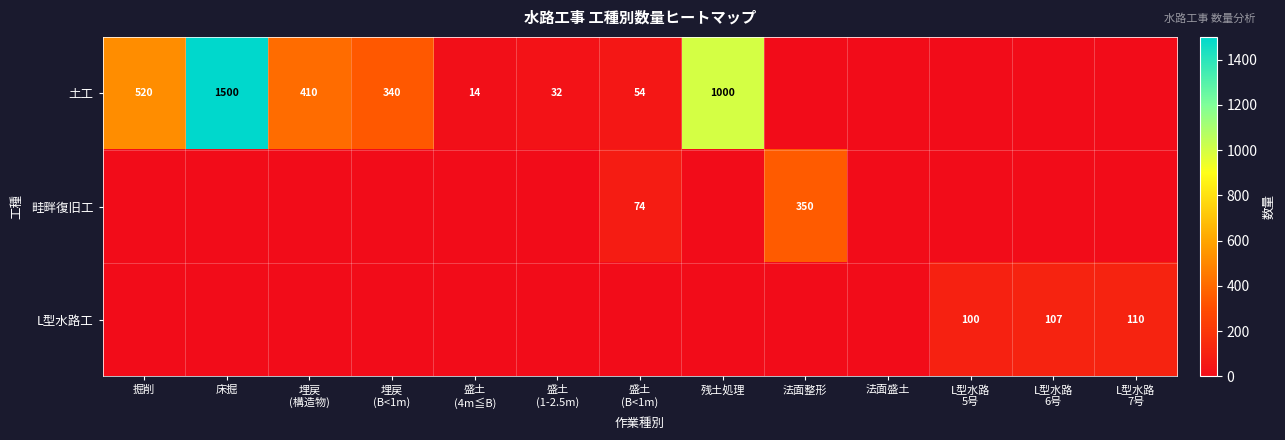

The value of 土工 at 床掘 is 1009. True or false?

False